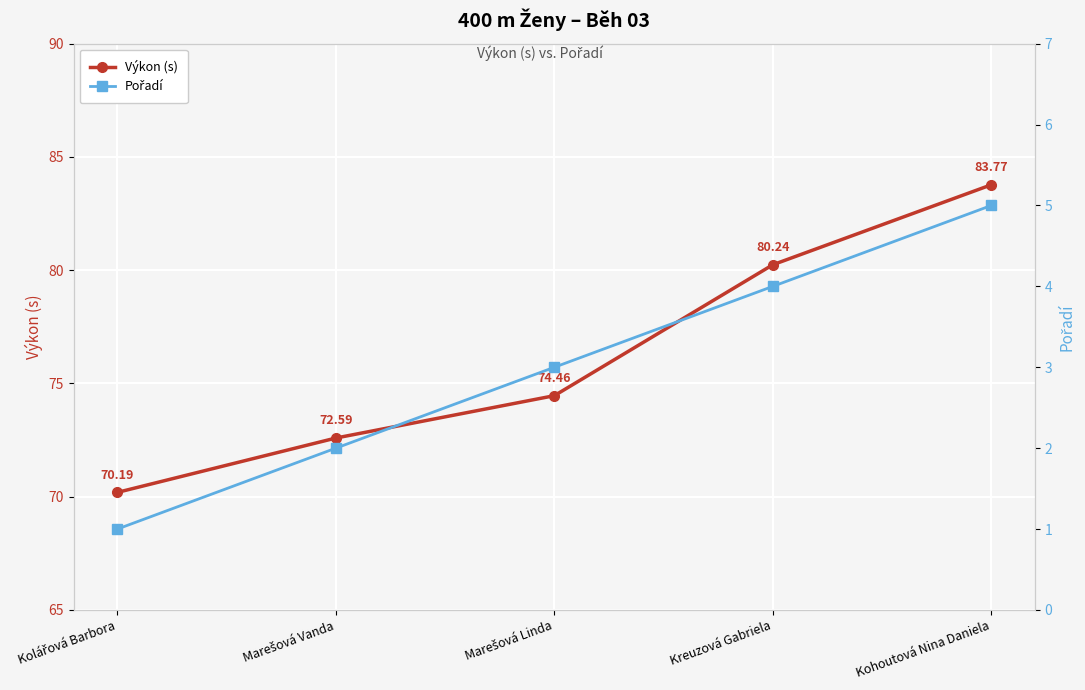

At which label does Výkon (s) reach its peak?

Kohoutová Nina Daniela